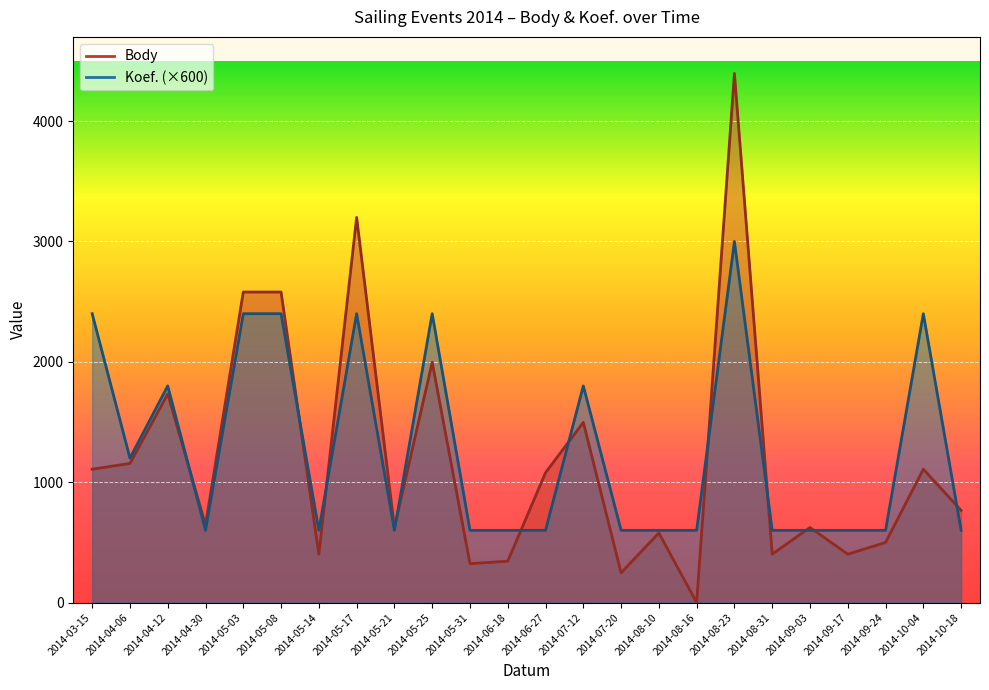

Which series has the widest spread of values?

Body